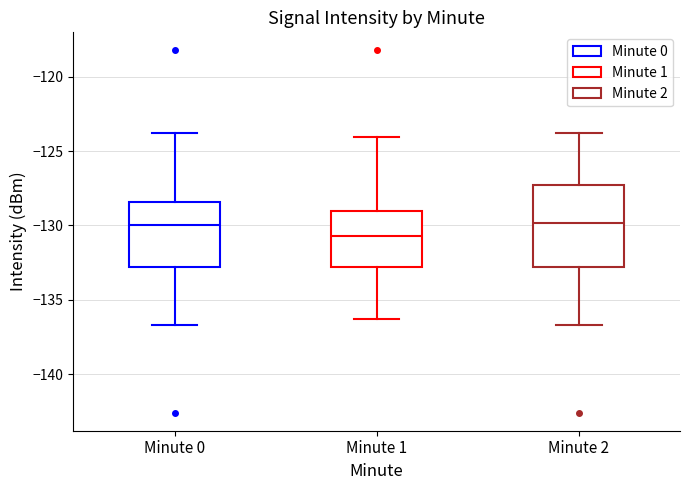

Reading left to right, read every box against the y-axis: the position of its median line, the range the box covers, and the ends of its whiskers. The values are not printed on the chart, so give them approximately, as read against the axis.

Minute 0: median -130.0, box -133.0 to -128.5, whiskers -136.5 to -124.0
Minute 1: median -130.5, box -133.0 to -129.0, whiskers -136.5 to -124.0
Minute 2: median -130.0, box -133.0 to -127.5, whiskers -136.5 to -124.0